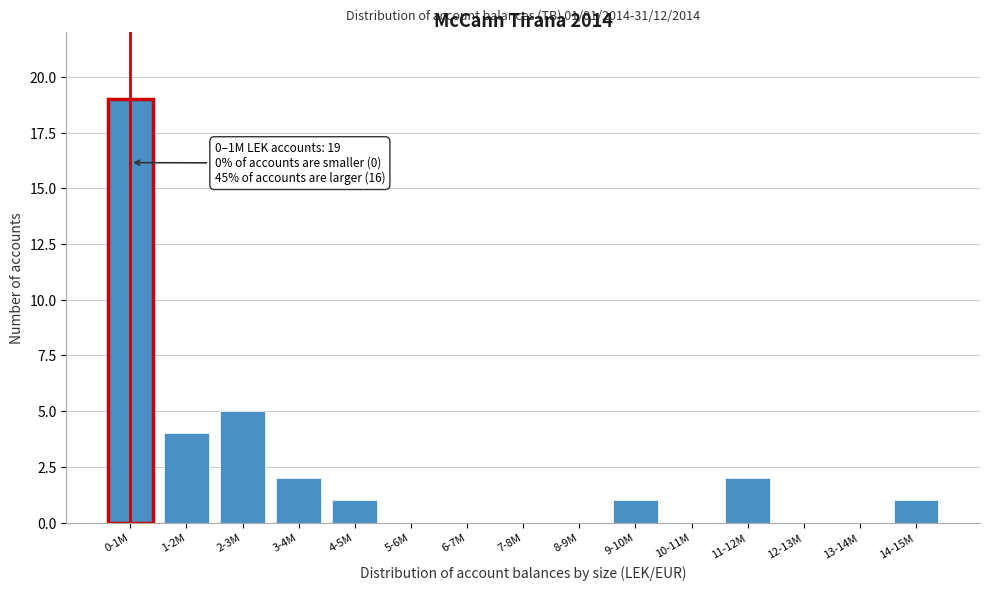

Reading left to right, transcribe all the data shown in this chart.

0-1M=19	1-2M=4	2-3M=5	3-4M=2	4-5M=1	5-6M=0	6-7M=0	7-8M=0	8-9M=0	9-10M=1	10-11M=0	11-12M=2	12-13M=0	13-14M=0	14-15M=1